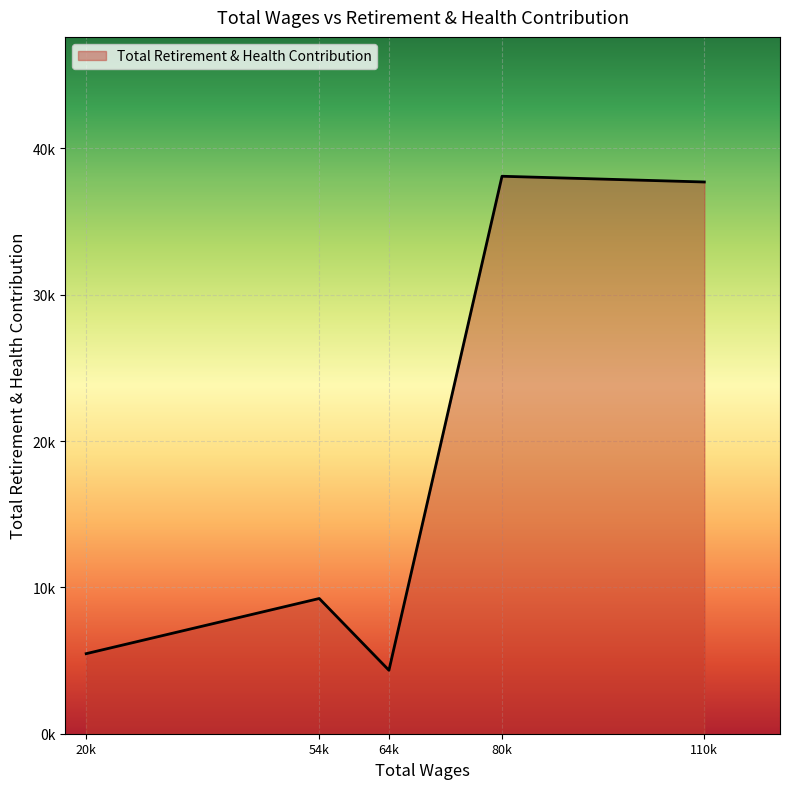

What is the minimum value shown in the chart?

4336